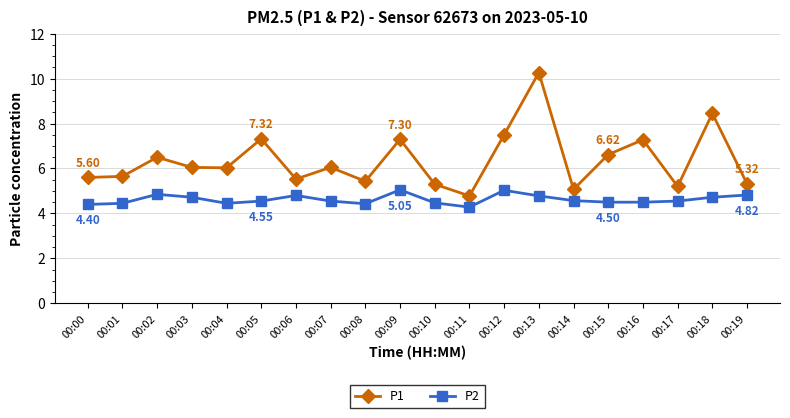

True or false: P1 and P2 cross at least once.

False